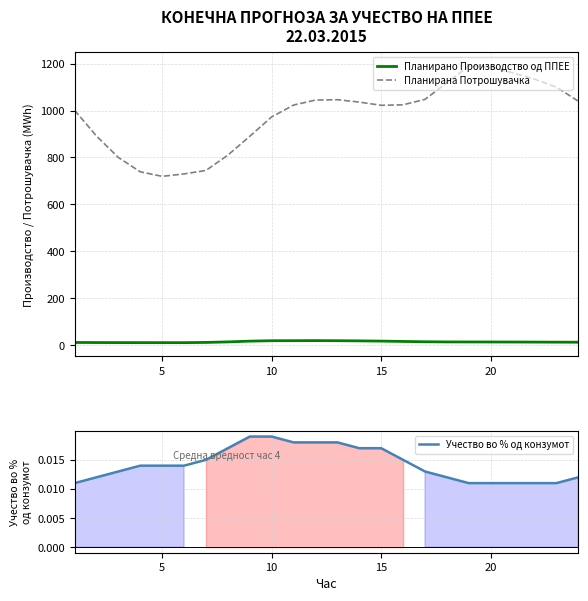

What is the difference between the maximum and minimum values in the Планирано Производство од ППЕЕ series?

8.7